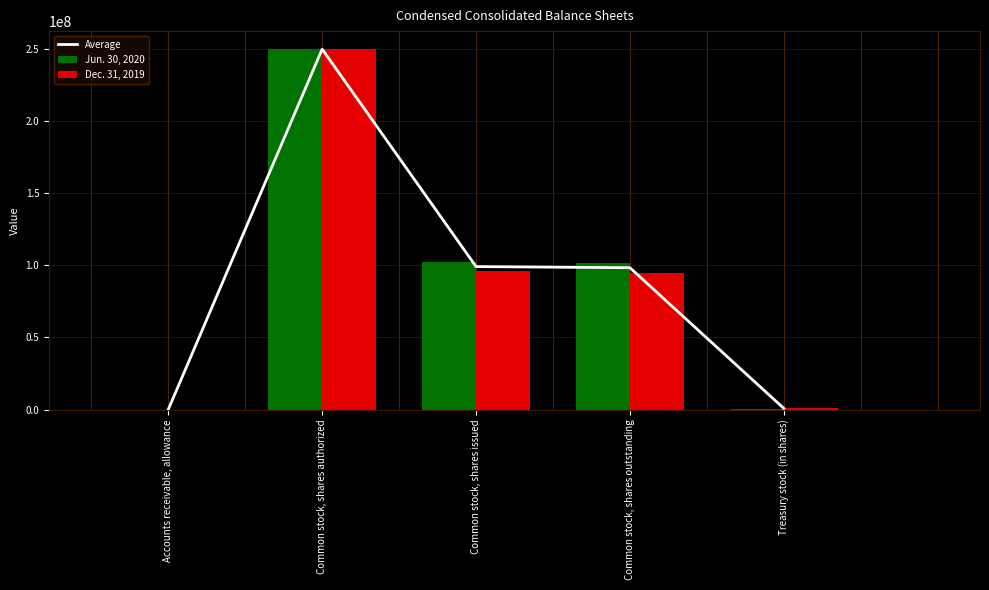

Rank the series at Accounts receivable, allowance from highest to lowest value.

Jun. 30, 2020, Average, Dec. 31, 2019